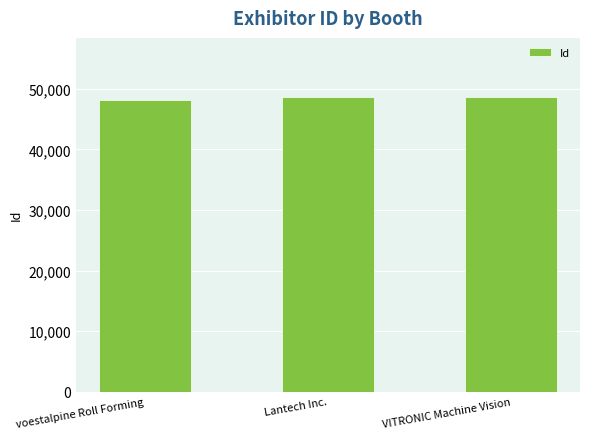

What is the average value?

48485